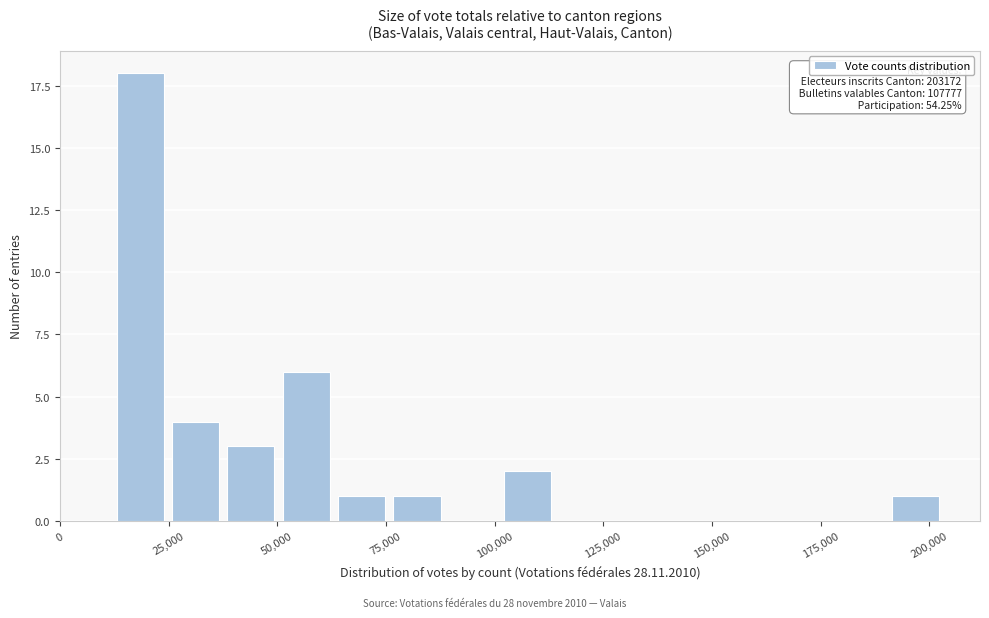

Around what value on the x-axis is the tallest bar? Give the approximate position of its centre, as read against the axis.

20000